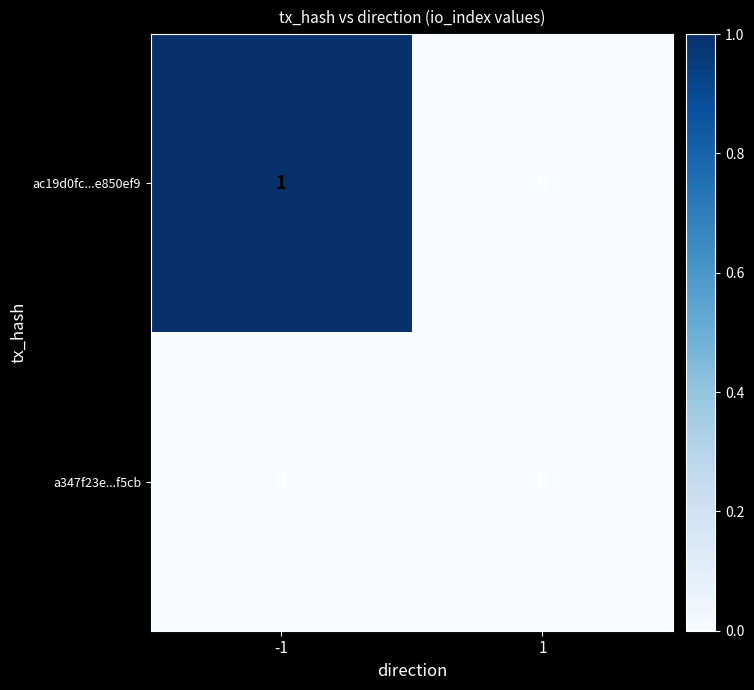

List the series in order of their overall mean, highest first.

ac19d0fc...e850ef9, a347f23e...f5cb